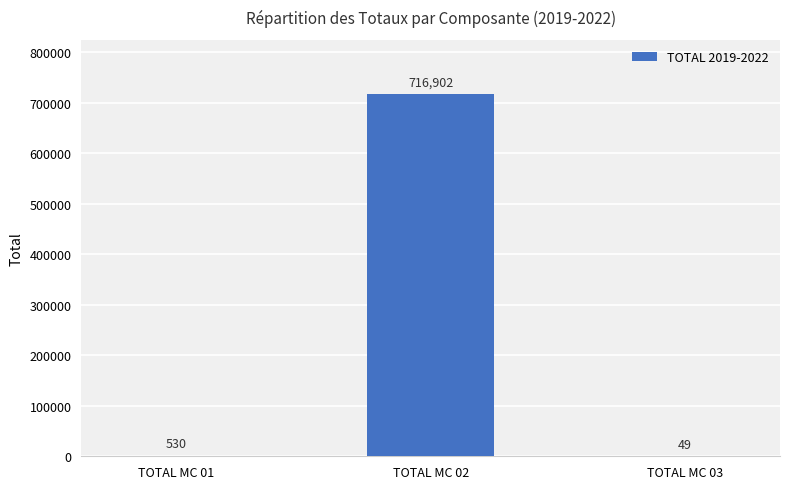

Reading right to left, transcribe all the data shown in this chart.

49	716902	530